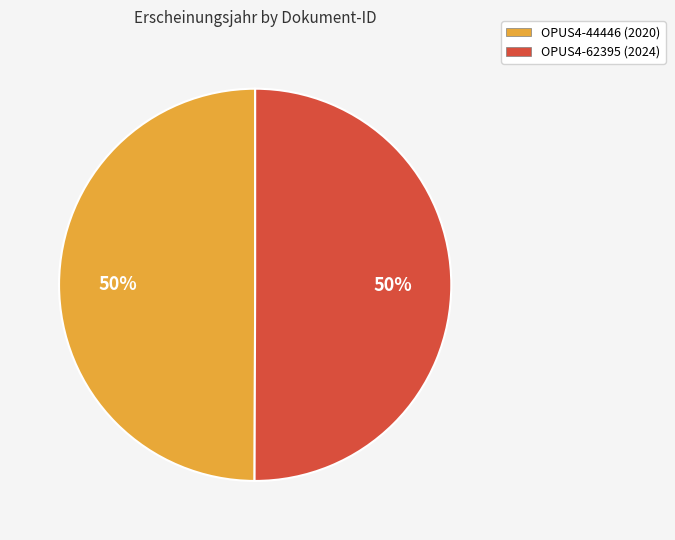

The OPUS4-44446 (2020) slice represents 57% of the pie. True or false?

False